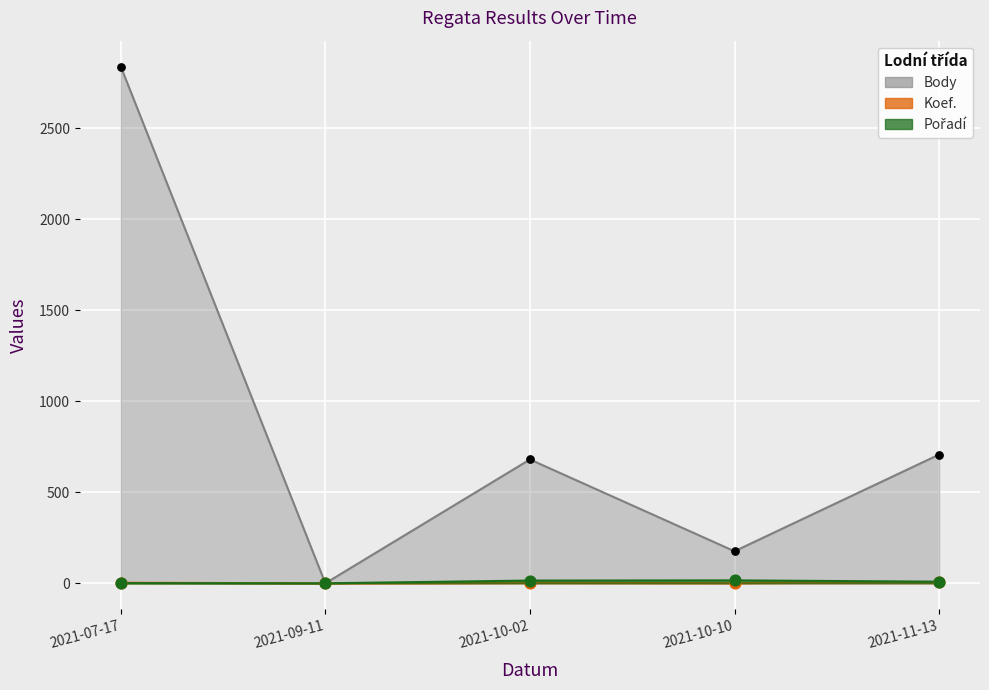

At how many categories does at least one series exceed 2723?

1